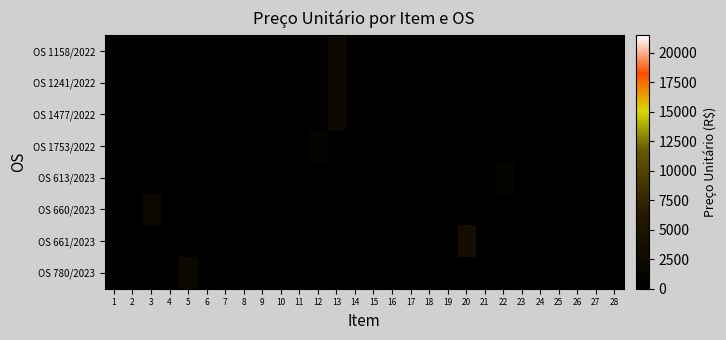

Reading right to left, list all the values displayed in this chart.

OS 1158/2022: 28=0	27=0	26=0	25=0	24=0	23=0	22=0	21=0	20=0	19=0	18=0	17=0	16=0	15=0	14=0	13=2498	12=0	11=0	10=0	9=0	8=0	7=0	6=0	5=0	4=0	3=0	2=0	1=0
OS 1241/2022: 28=0	27=0	26=0	25=0	24=0	23=0	22=0	21=0	20=0	19=0	18=0	17=0	16=0	15=0	14=0	13=2498	12=0	11=0	10=0	9=0	8=0	7=0	6=0	5=0	4=0	3=0	2=0	1=0
OS 1477/2022: 28=0	27=0	26=0	25=0	24=0	23=0	22=0	21=0	20=0	19=0	18=0	17=0	16=0	15=0	14=0	13=2498	12=0	11=0	10=0	9=0	8=0	7=0	6=0	5=0	4=0	3=0	2=0	1=0
OS 1753/2022: 28=0	27=0	26=0	25=0	24=0	23=0	22=0	21=0	20=0	19=0	18=0	17=0	16=0	15=0	14=0	13=0	12=1062	11=0	10=0	9=0	8=0	7=0	6=0	5=0	4=0	3=0	2=0	1=0
OS 613/2023: 28=0	27=0	26=0	25=0	24=0	23=0	22=1200	21=0	20=0	19=0	18=0	17=0	16=0	15=0	14=0	13=0	12=0	11=0	10=0	9=0	8=0	7=0	6=0	5=0	4=0	3=0	2=0	1=0
OS 660/2023: 28=0	27=0	26=0	25=0	24=0	23=0	22=0	21=0	20=0	19=0	18=0	17=0	16=0	15=0	14=0	13=0	12=0	11=0	10=0	9=0	8=0	7=0	6=0	5=0	4=0	3=1935	2=0	1=0
OS 661/2023: 28=0	27=0	26=0	25=0	24=0	23=0	22=0	21=0	20=3700	19=0	18=0	17=0	16=0	15=0	14=0	13=0	12=0	11=0	10=0	9=0	8=0	7=0	6=0	5=0	4=0	3=0	2=0	1=0
OS 780/2023: 28=0	27=0	26=0	25=0	24=0	23=0	22=0	21=0	20=0	19=0	18=0	17=0	16=0	15=0	14=0	13=0	12=0	11=0	10=0	9=0	8=0	7=0	6=0	5=2200	4=0	3=0	2=0	1=0